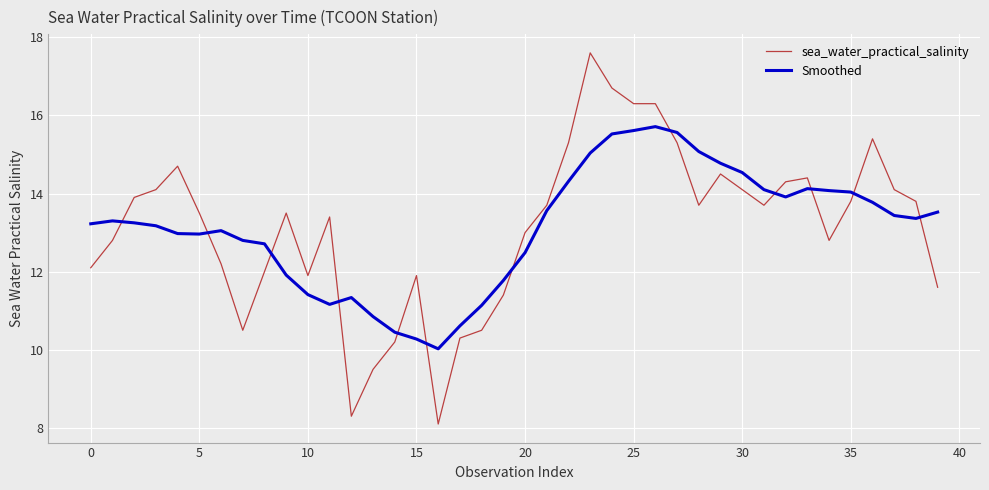

Which series has the largest range (max minus min)?

sea_water_practical_salinity